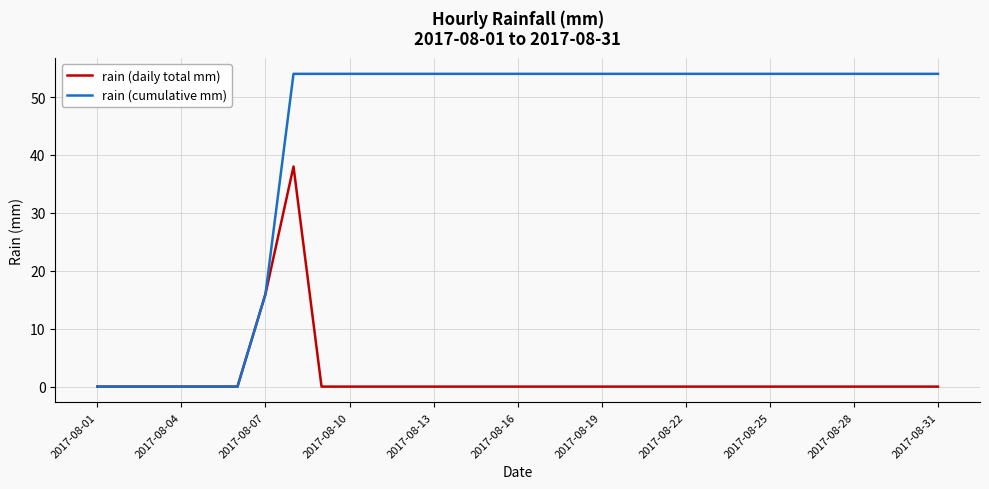

Which series has the widest spread of values?

rain (cumulative mm)